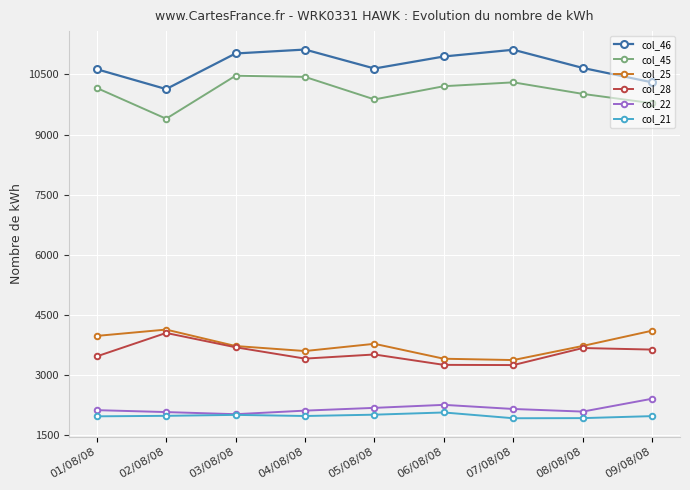

Where does the col_25 series first go above 3730?

01/08/08